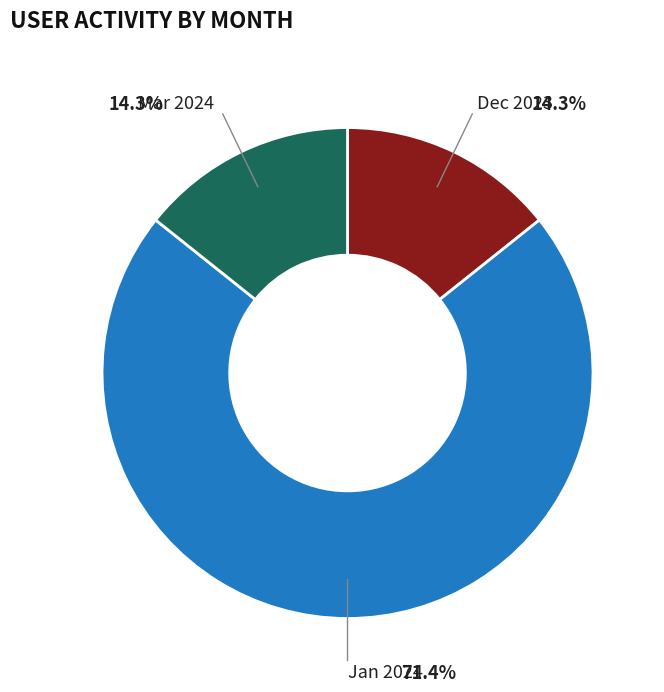

Is there any slice that represents more than half of the pie?

Yes